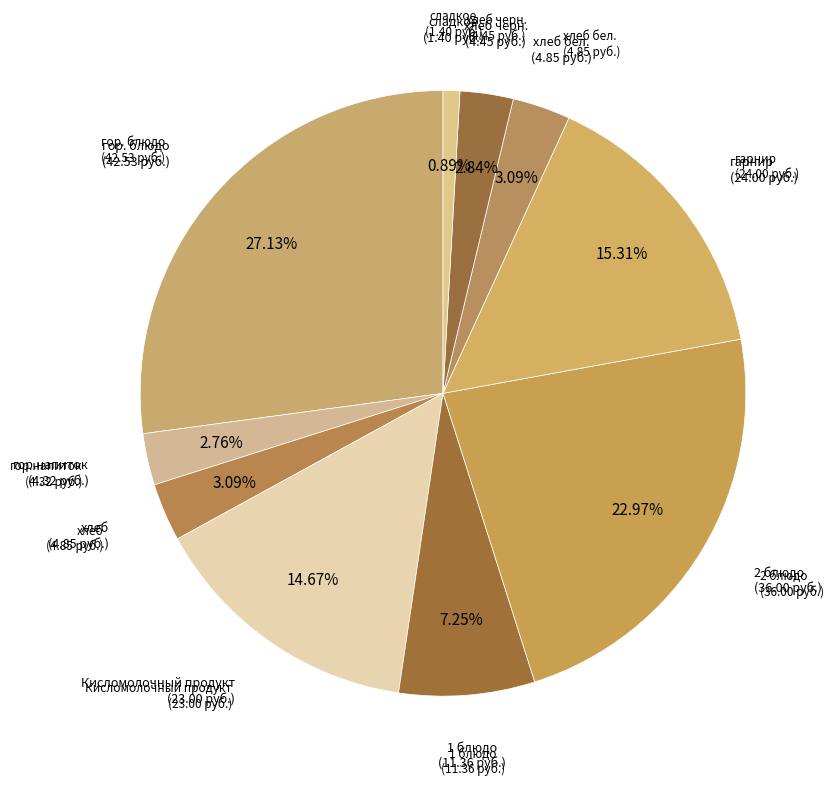

Which slice is the smallest?

сладкое